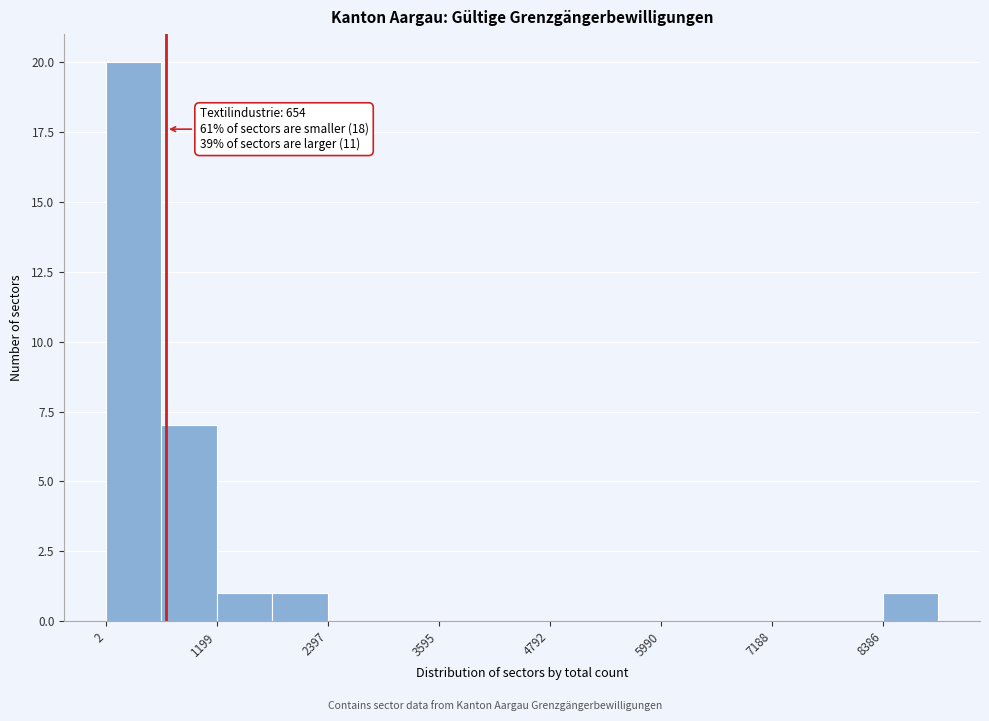

Around what value on the x-axis is the tallest bar? Give the approximate position of its centre, as read against the axis.

400